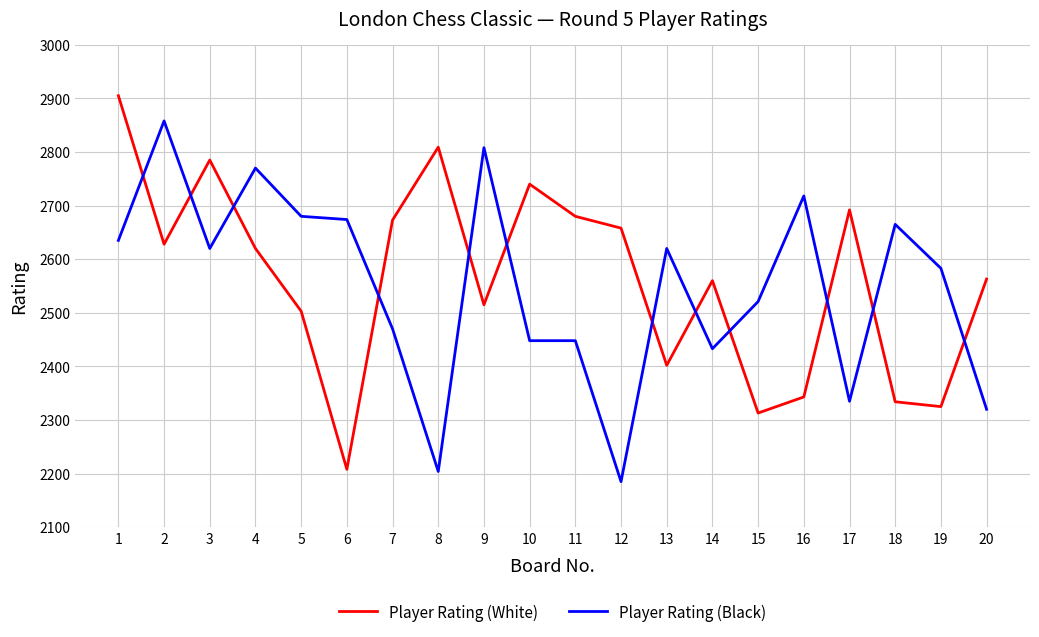

After their last crossing, which series has the higher values: Player Rating (Black) or Player Rating (White)?

Player Rating (White)